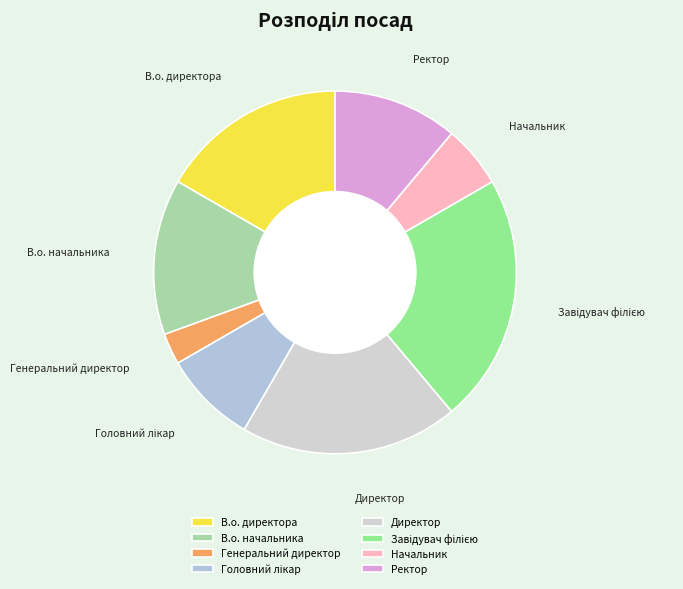

What is the smallest slice in the pie chart?

Генеральний директор